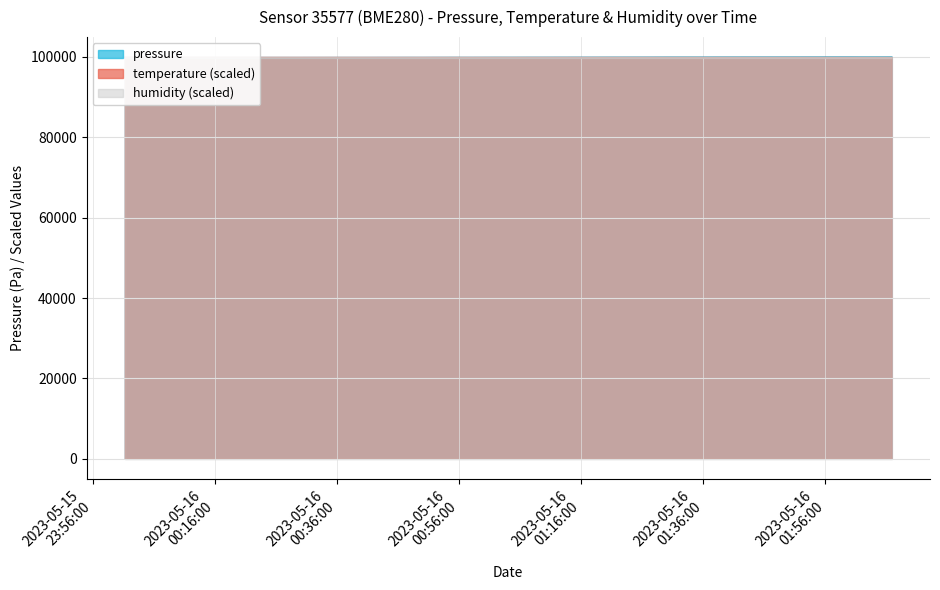

How many intersections are there between pressure and temperature?

3